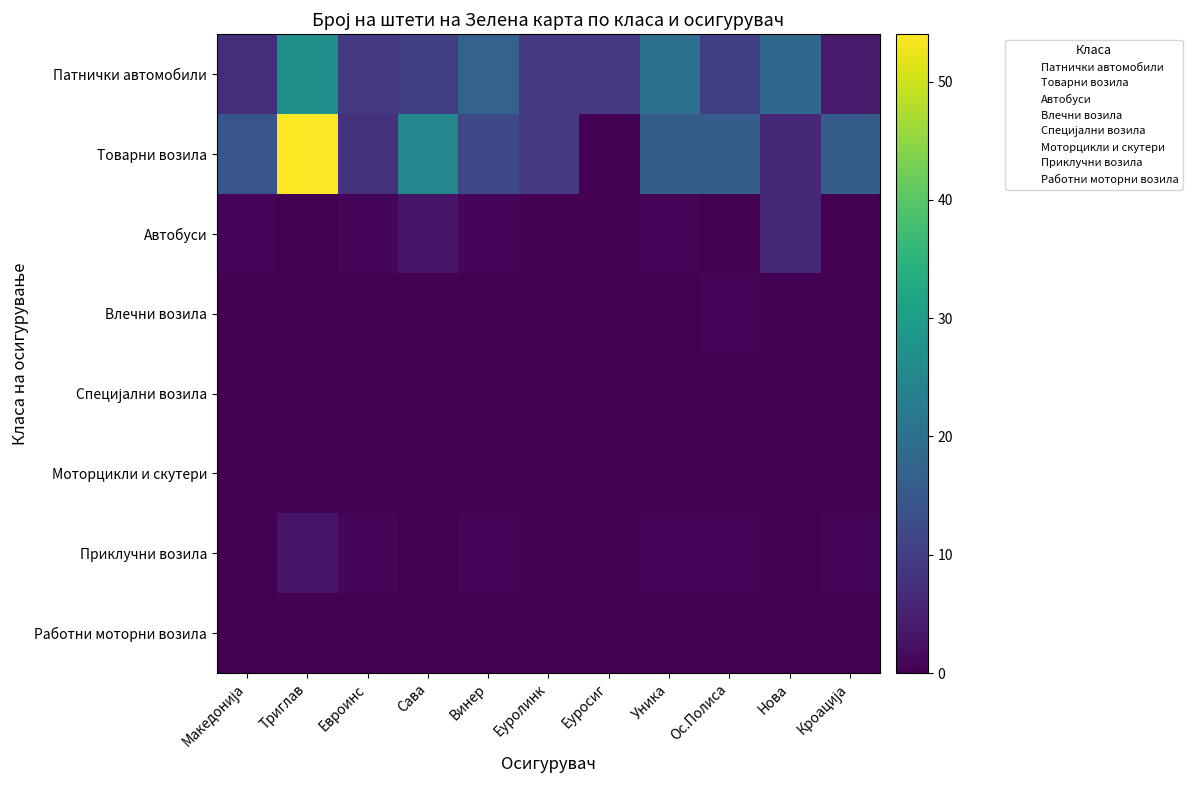

How many data points does each series have?

11